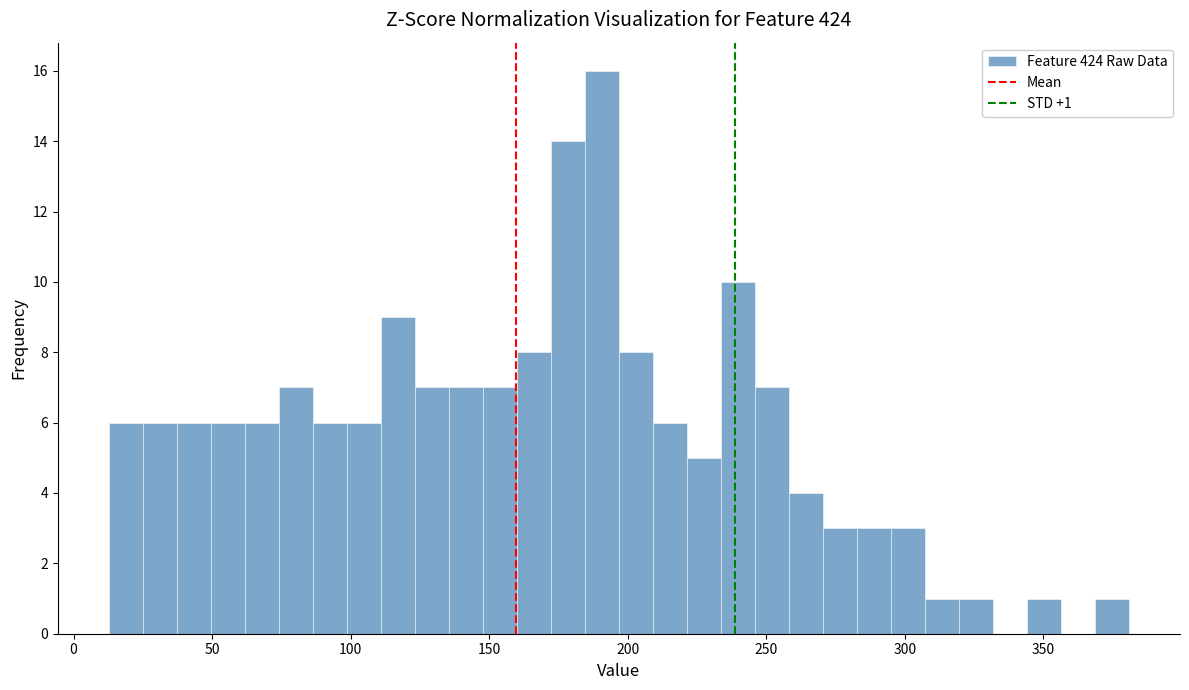

Read against the x-axis, roughly where is the centre of the tallest bar?

190